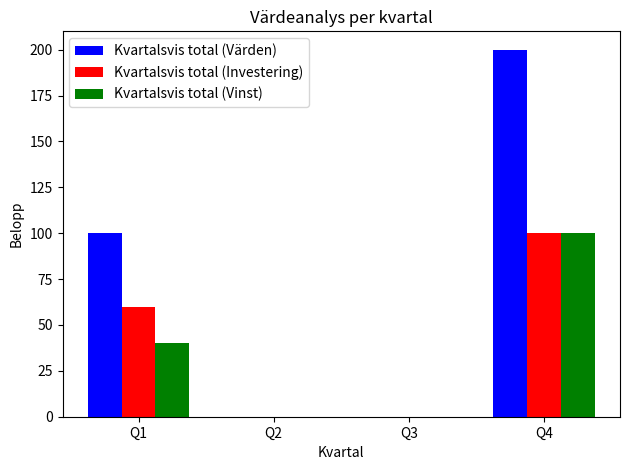

How many groups of bars are there?

4